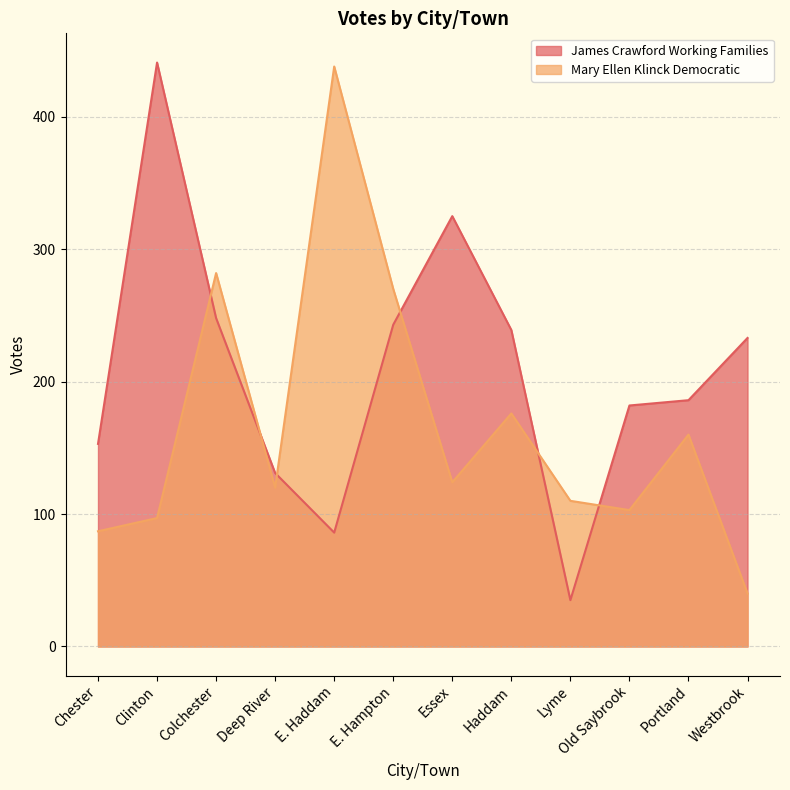

What is the value of the James Crawford Working Families point at the 10th from the left?

182